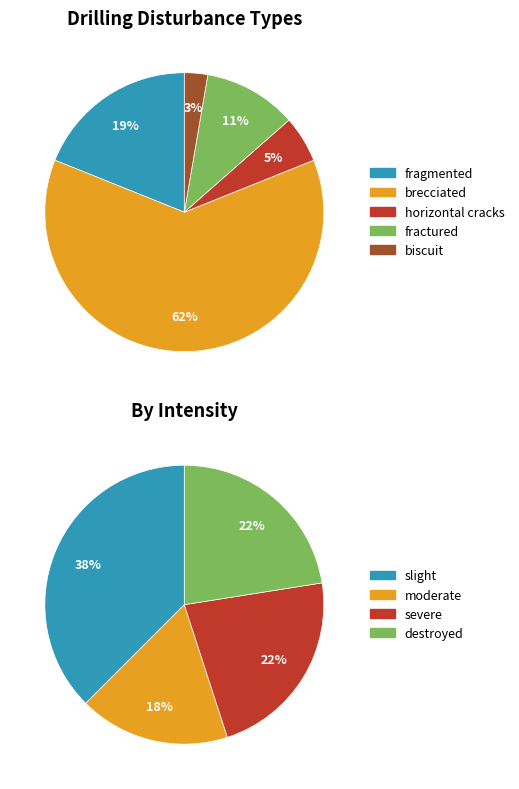

What percentage is NOT represented by fragmented?

81.1%